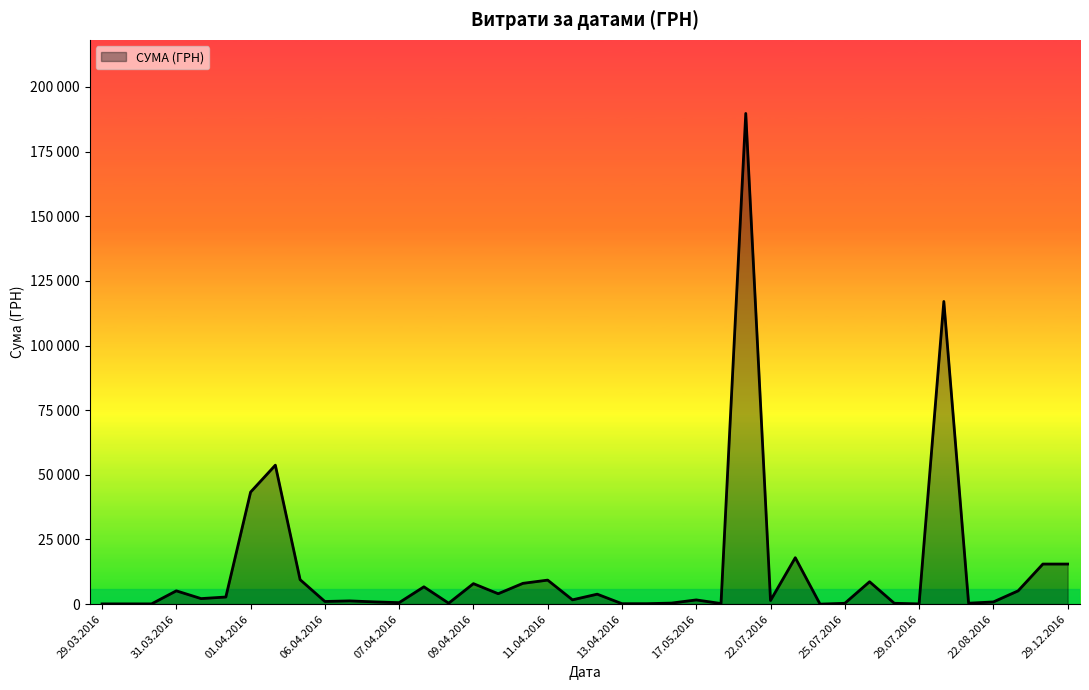

Is this an area chart (filled region under the line)?

Yes